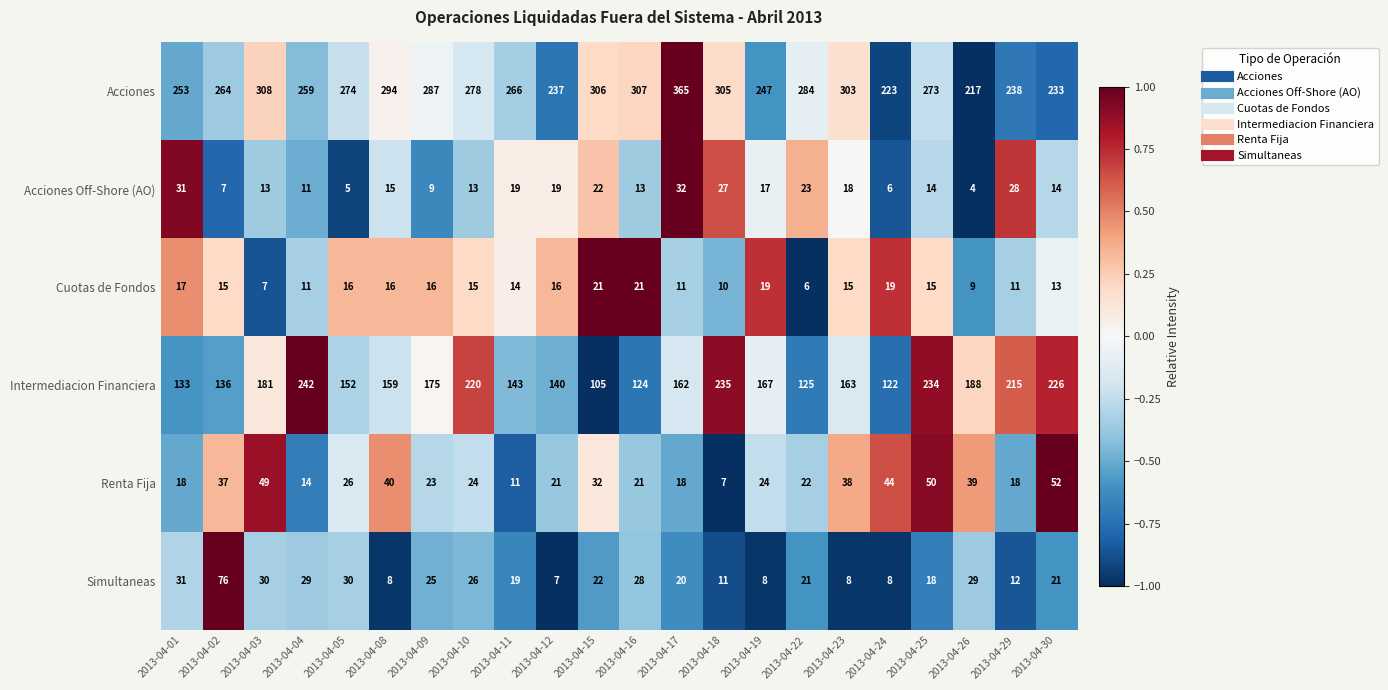

Between 2013-04-05 and 2013-04-09, which series saw the biggest shift?

Intermediacion Financiera